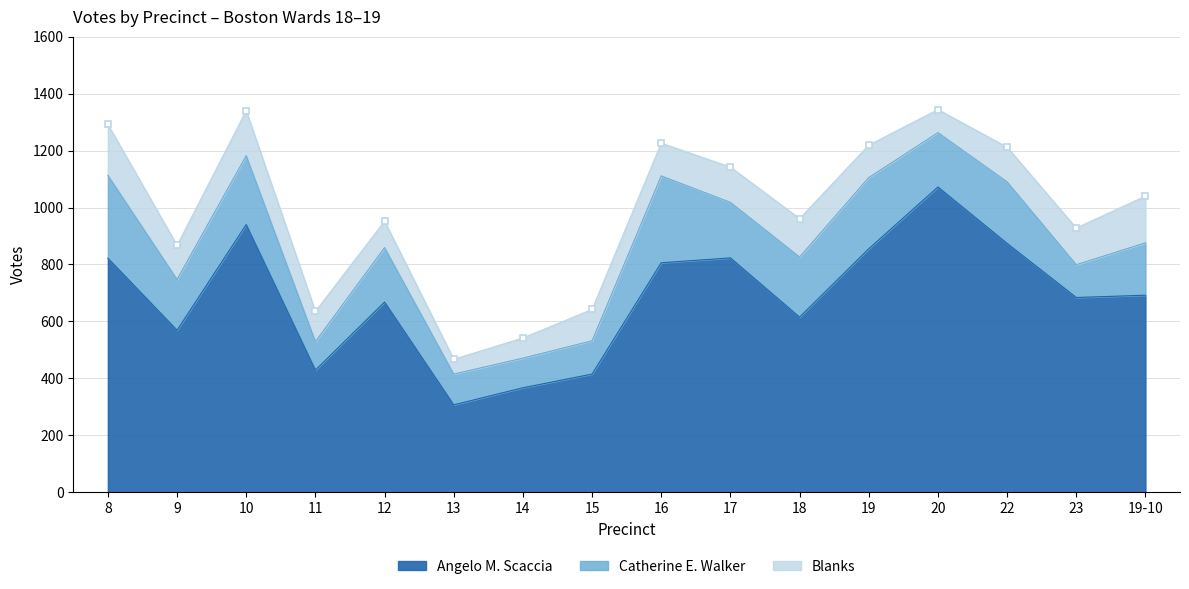

Which series has the largest range (max minus min)?

Angelo M. Scaccia